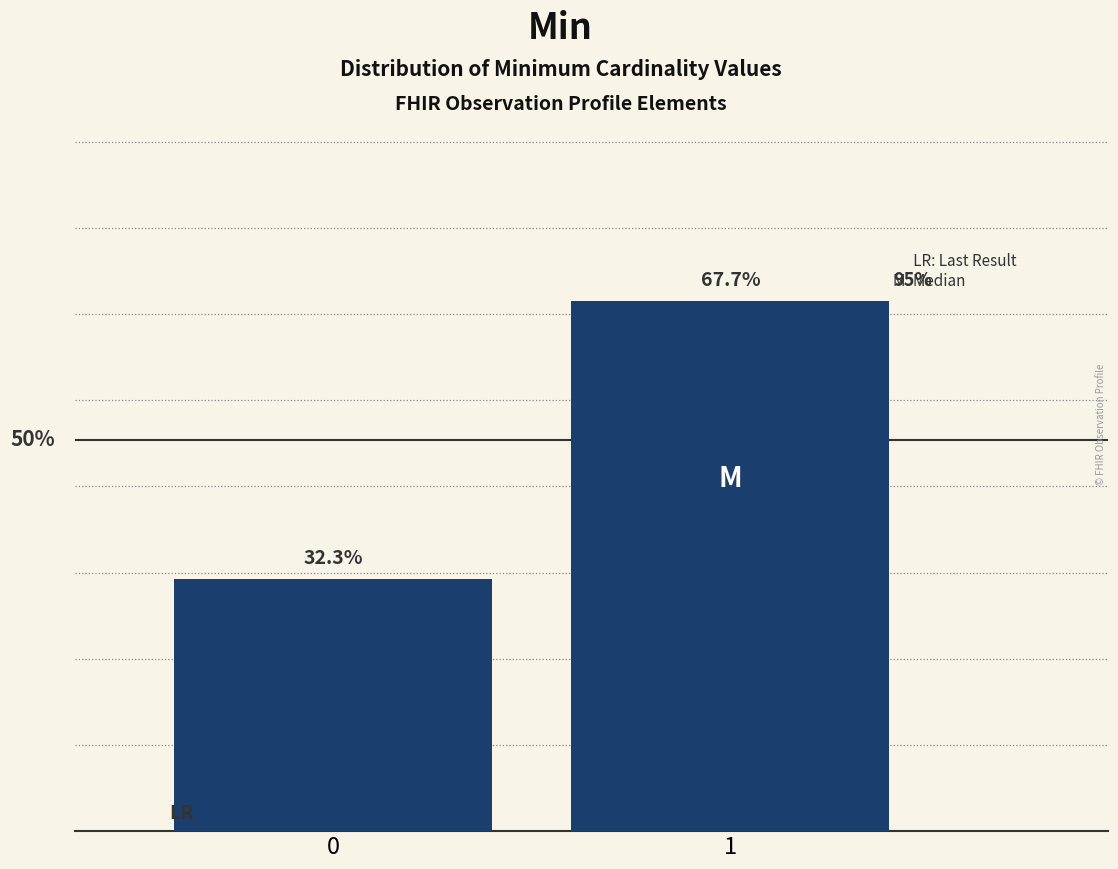

Does the chart contain any negative values?

No